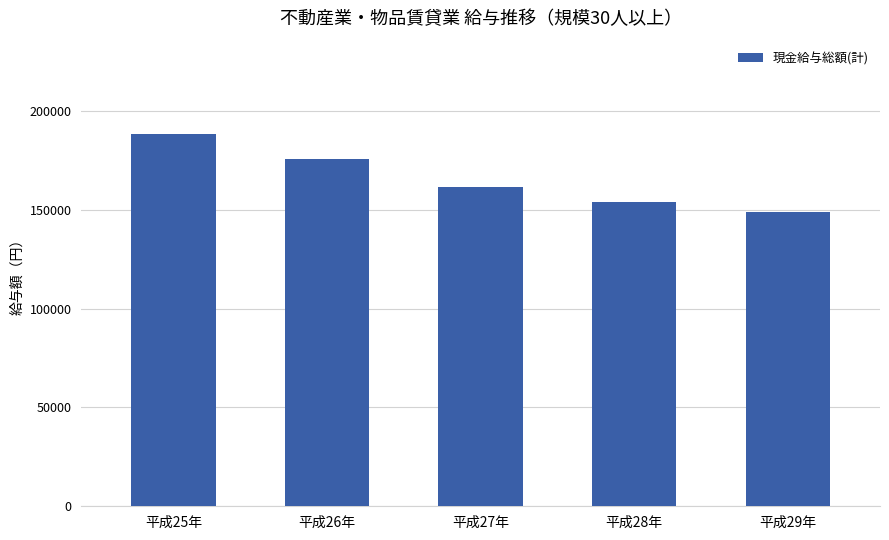

Does the chart contain stacked bars?

No